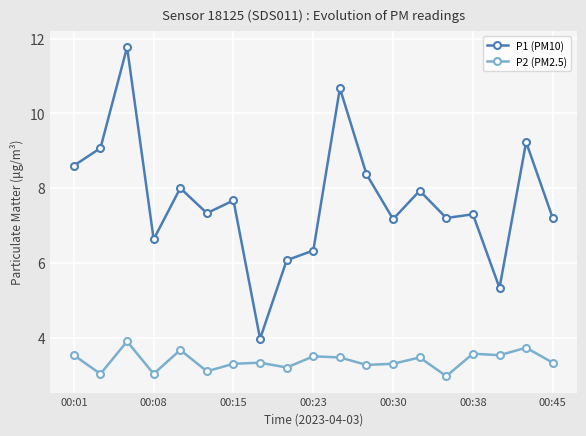

Which series has the largest range (max minus min)?

P1 (PM10)